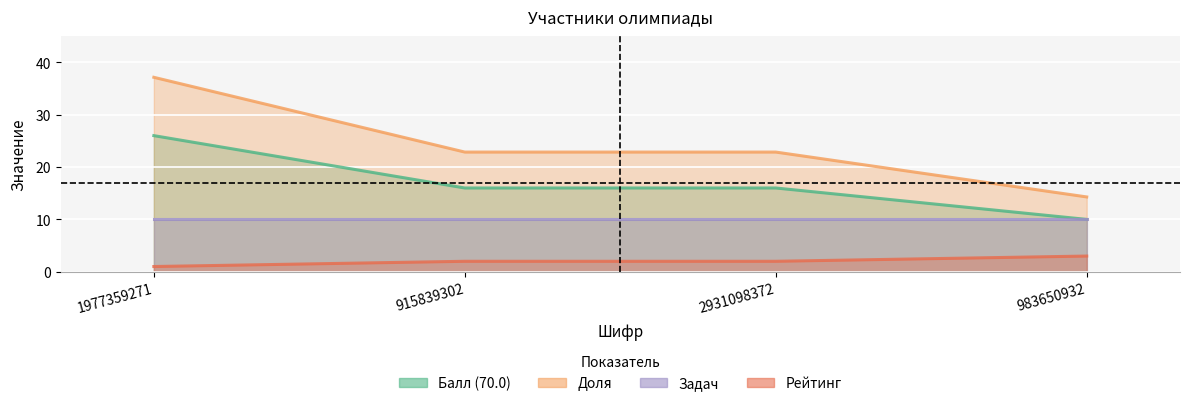

At which label does Доля reach its minimum?

983650932